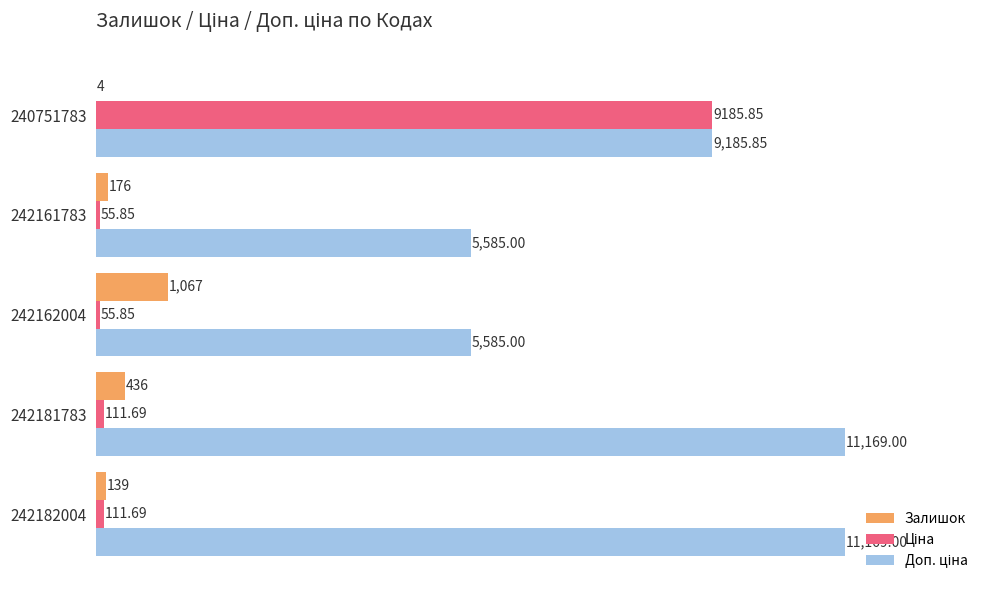

At which label is Залишок closest to 535?

242181783